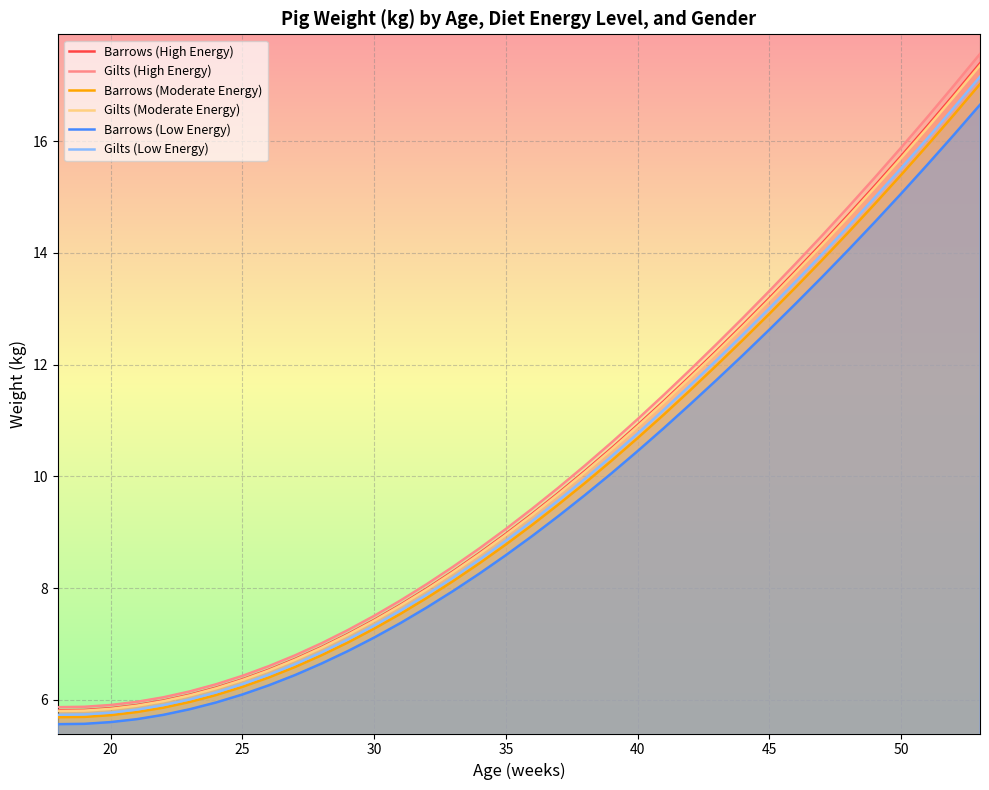

What is the minimum value for Barrows (Moderate Energy)?

5.7